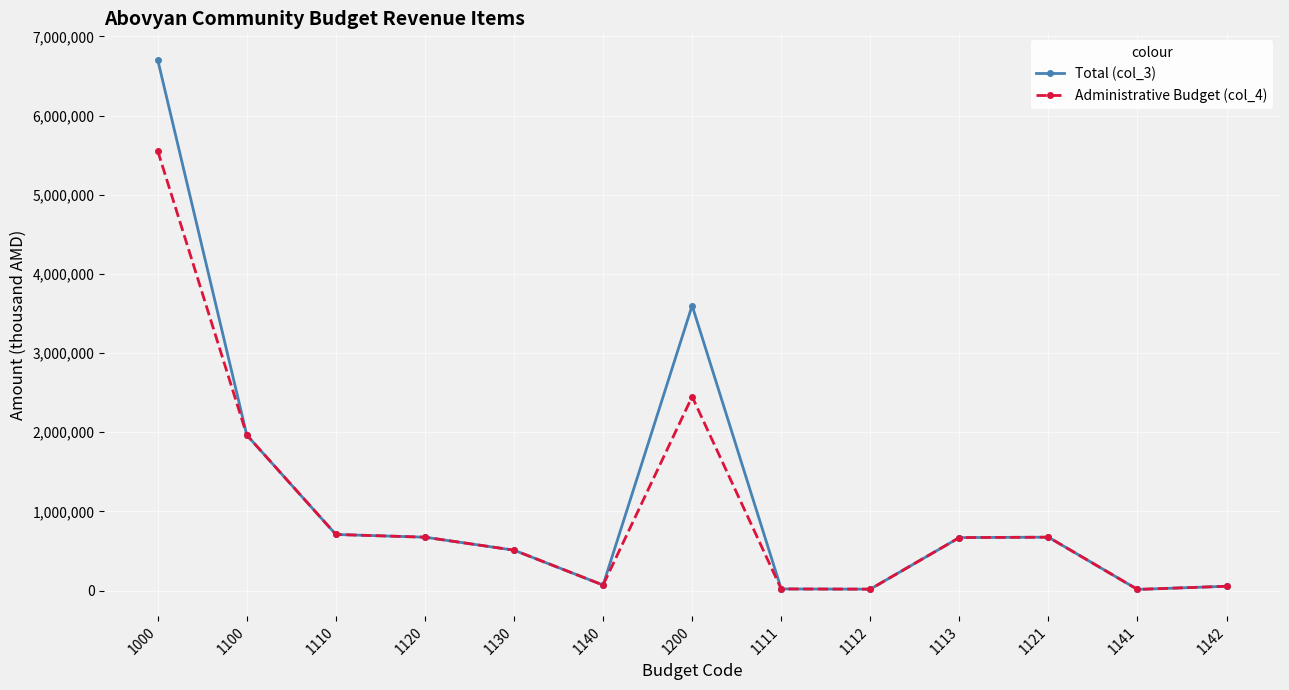

Where is Administrative Budget (col_4) nearest to the value 2784215?

1200